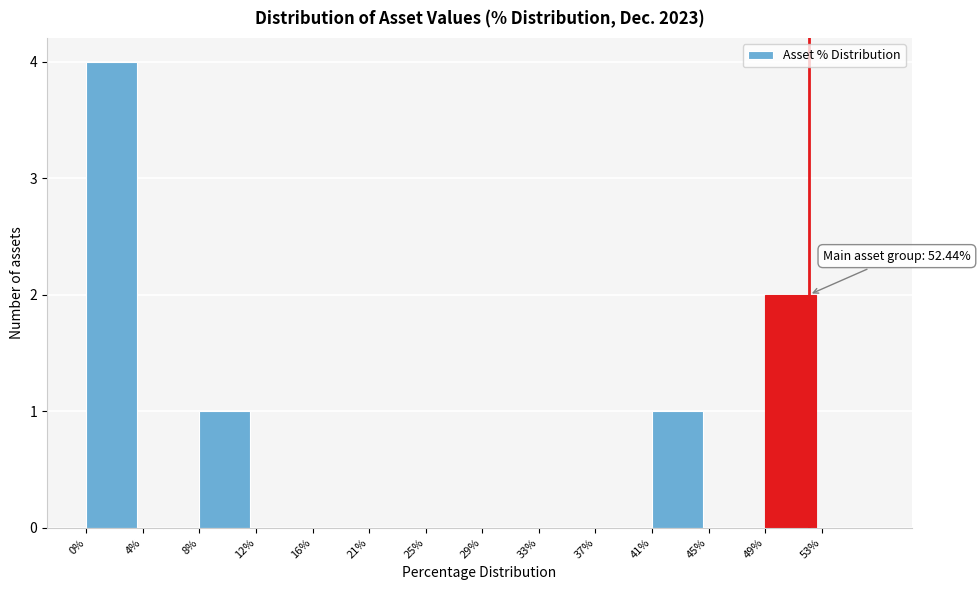

Which range on the x-axis has the tallest bar?

0.0 to 4.0